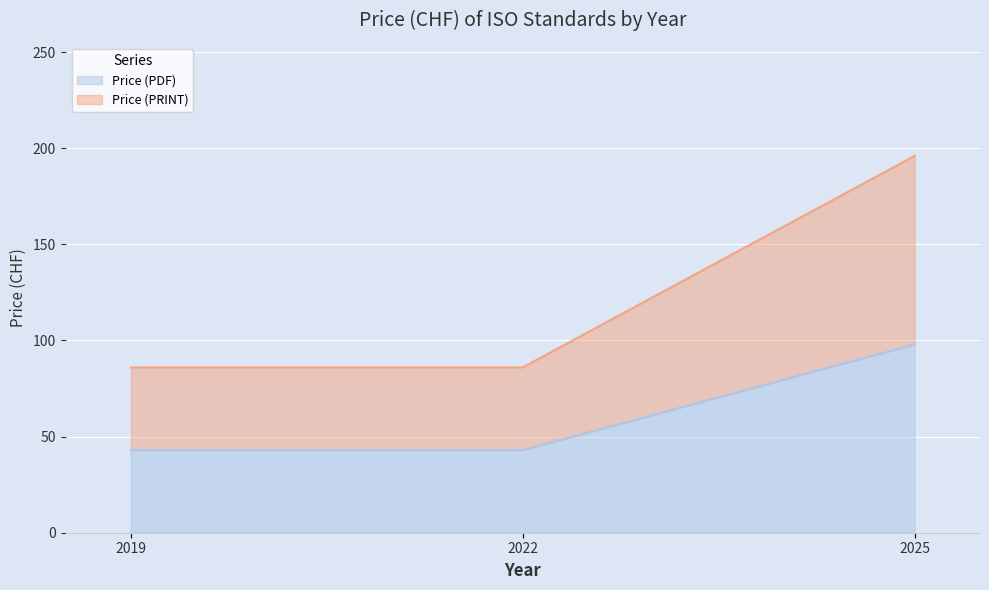

What is the sum of the Price (PDF) values at 2022 and 2025?

141